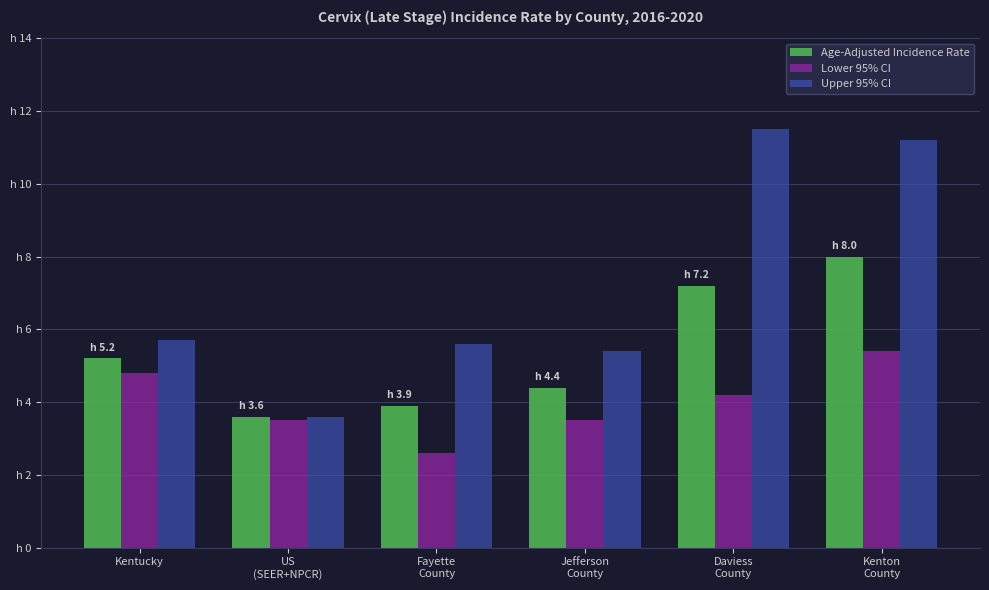

What is the difference between the maximum and minimum values in the Lower 95% CI series?

2.8